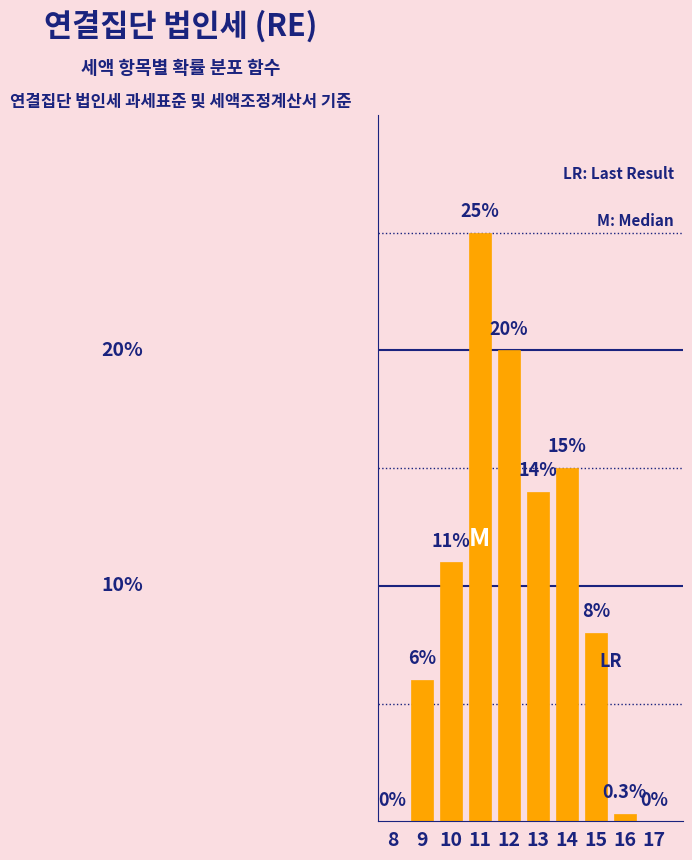

Are the bars horizontal?

No